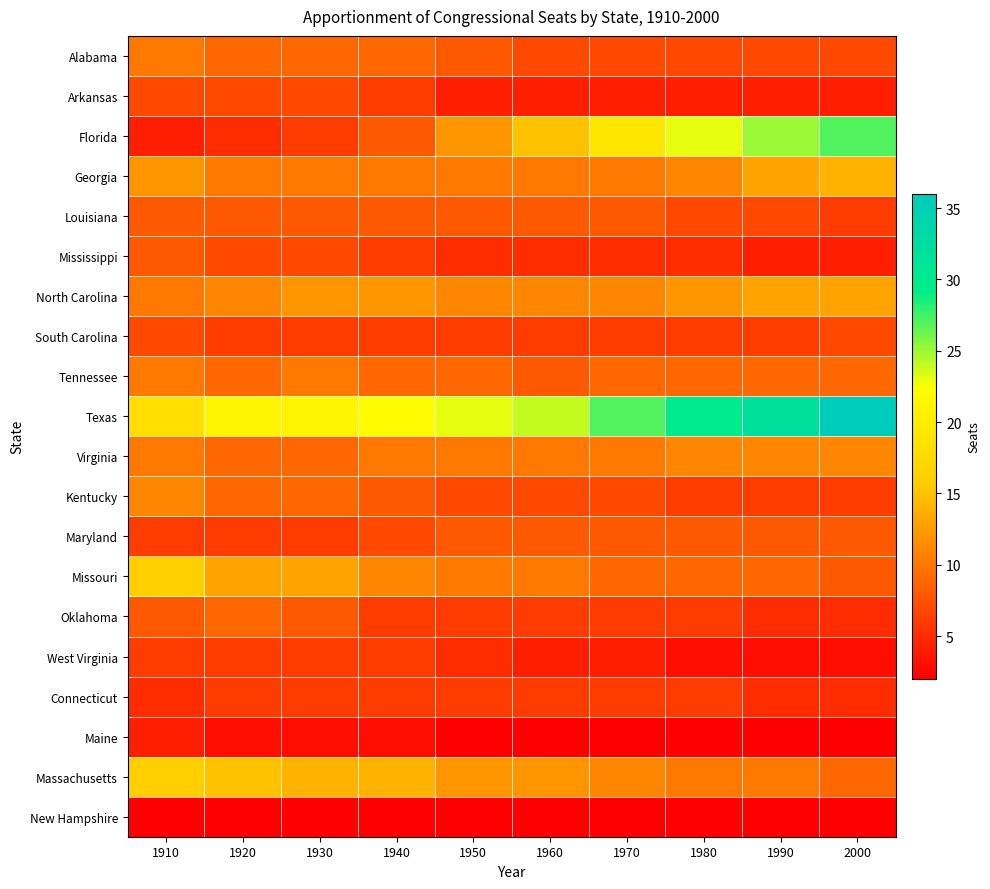

Between 1980 and 2000, which is larger?

1980